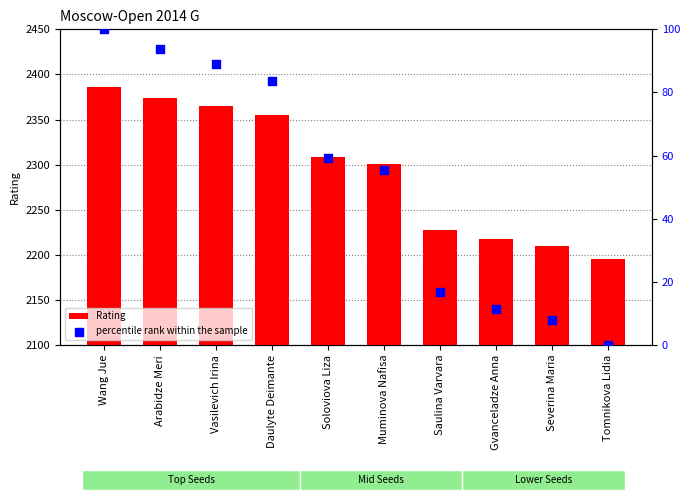

At how many categories does at least one series exceed 1153?

10